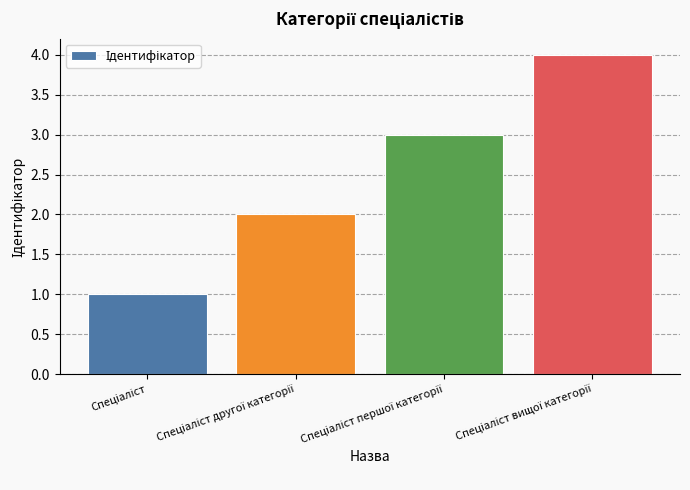

What is the maximum value shown in the chart?

4